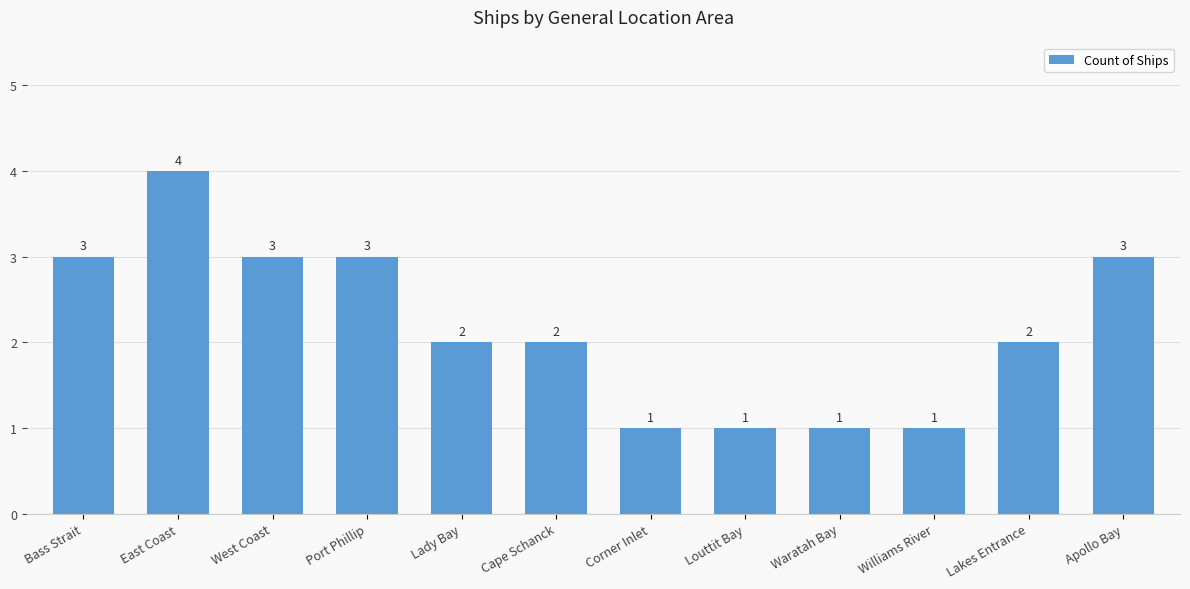

Which label corresponds to the largest value in the chart?

East Coast